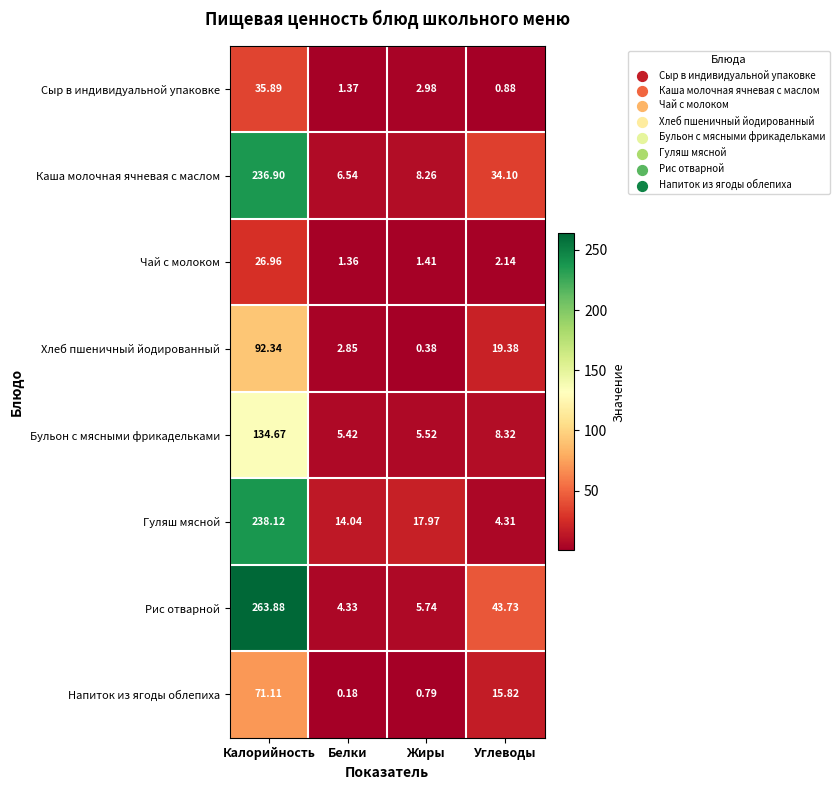

List the series in order of their peak value, lowest first.

Чай с молоком, Сыр в индивидуальной упаковке, Напиток из ягоды облепиха, Хлеб пшеничный йодированный, Бульон с мясными фрикадельками, Каша молочная ячневая с маслом, Гуляш мясной, Рис отварной